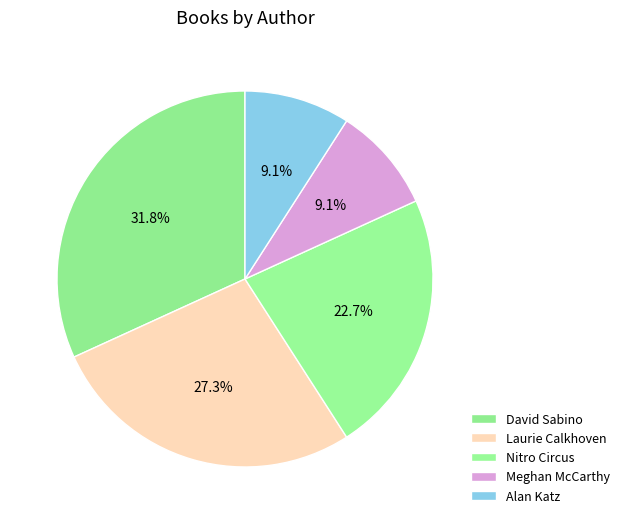

Count the number of slices in the pie.

5